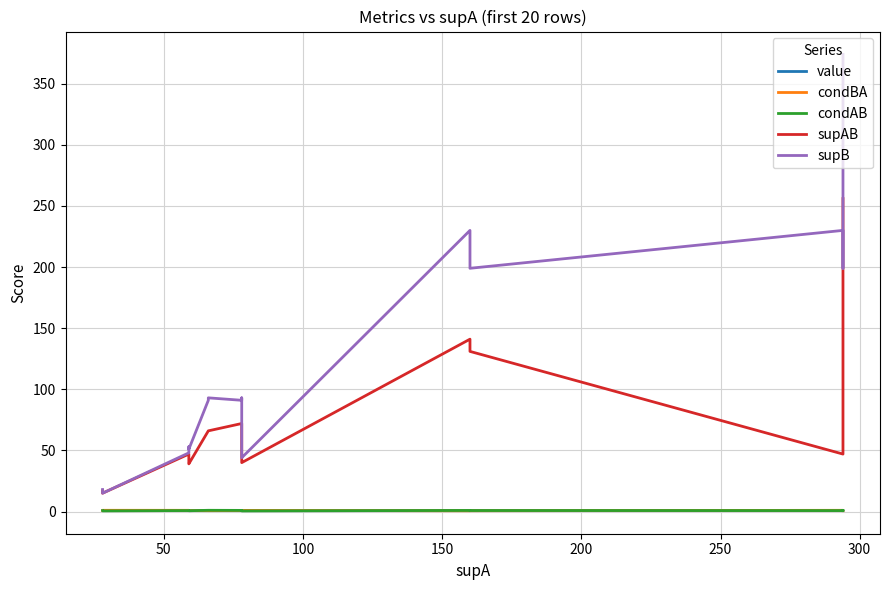

What is the value of the supAB point at the 20th from the left?

256.0